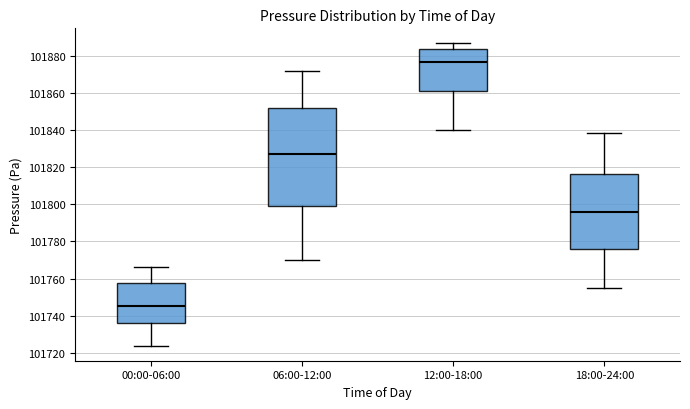

Reading left to right, transcribe this box plot: for each box, give where its median line is, the range the box spans, and where its two whiskers end, as read against the y-axis. The values are not printed on the chart, so give them approximately, as read against the axis.

00:00-06:00: median 101746, box 101736 to 101758, whiskers 101724 to 101766
06:00-12:00: median 101826, box 101800 to 101852, whiskers 101770 to 101872
12:00-18:00: median 101876, box 101862 to 101884, whiskers 101840 to 101886
18:00-24:00: median 101796, box 101776 to 101816, whiskers 101754 to 101838